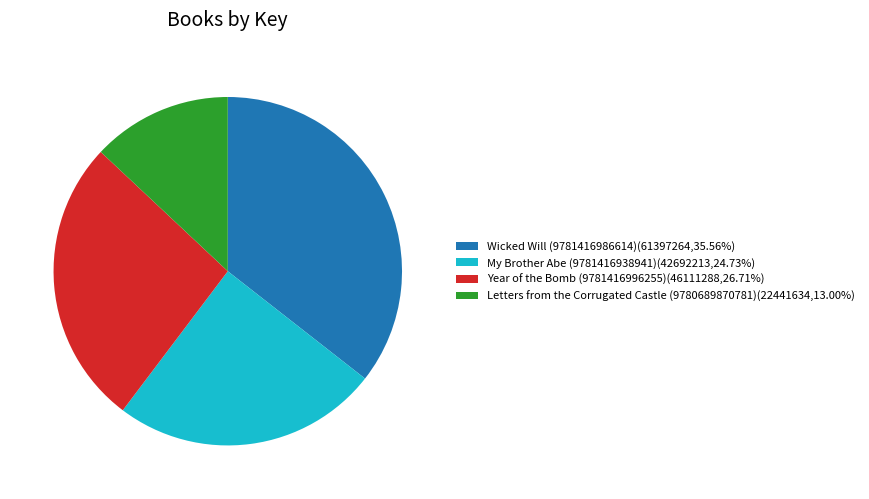

Do Letters from the Corrugated Castle (9780689870781)(22441634,13.00%) and Wicked Will (9781416986614)(61397264,35.56%) together represent more than half of the pie?

No